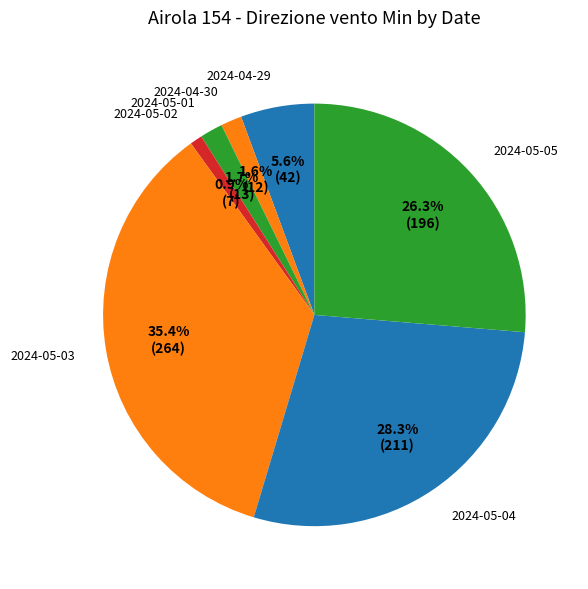

Combined, do 2024-05-04 and 2024-05-01 account for over 50%?

No